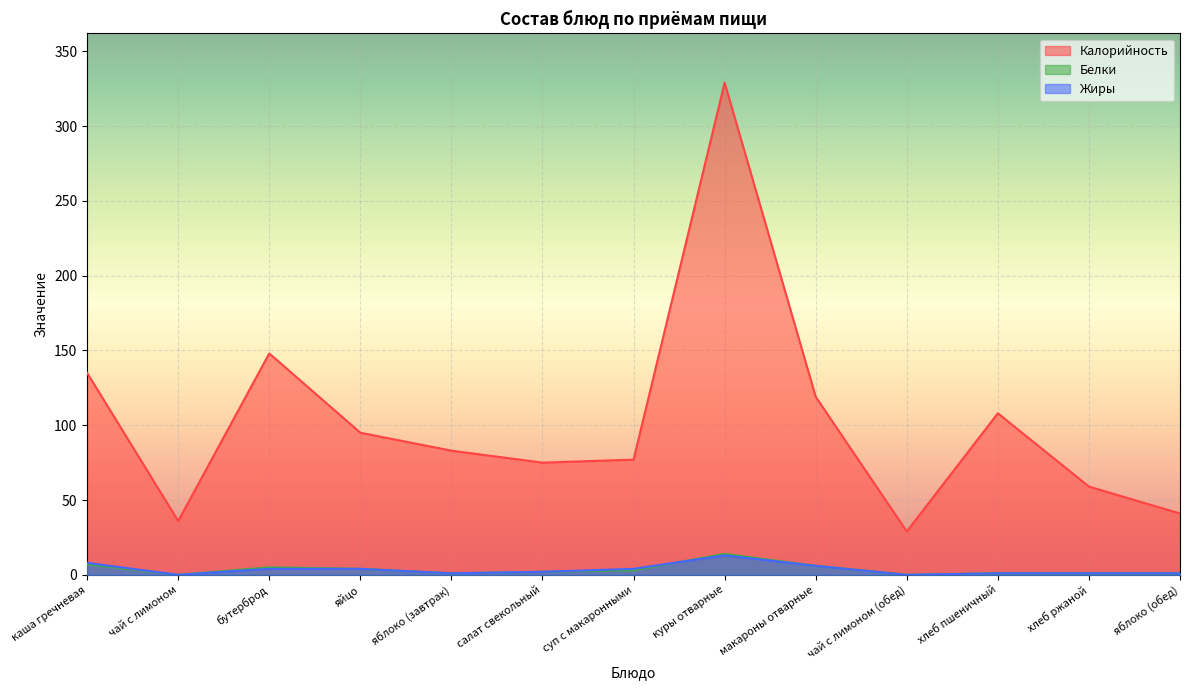

In Жиры, how many points are lower than both neighbors (excluding endpoints)?

3